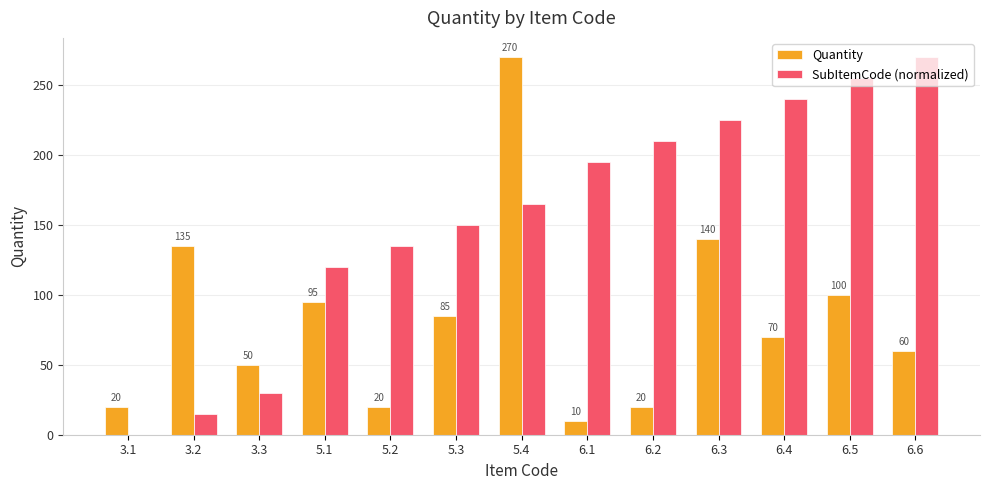

What is the greatest value displayed?

270